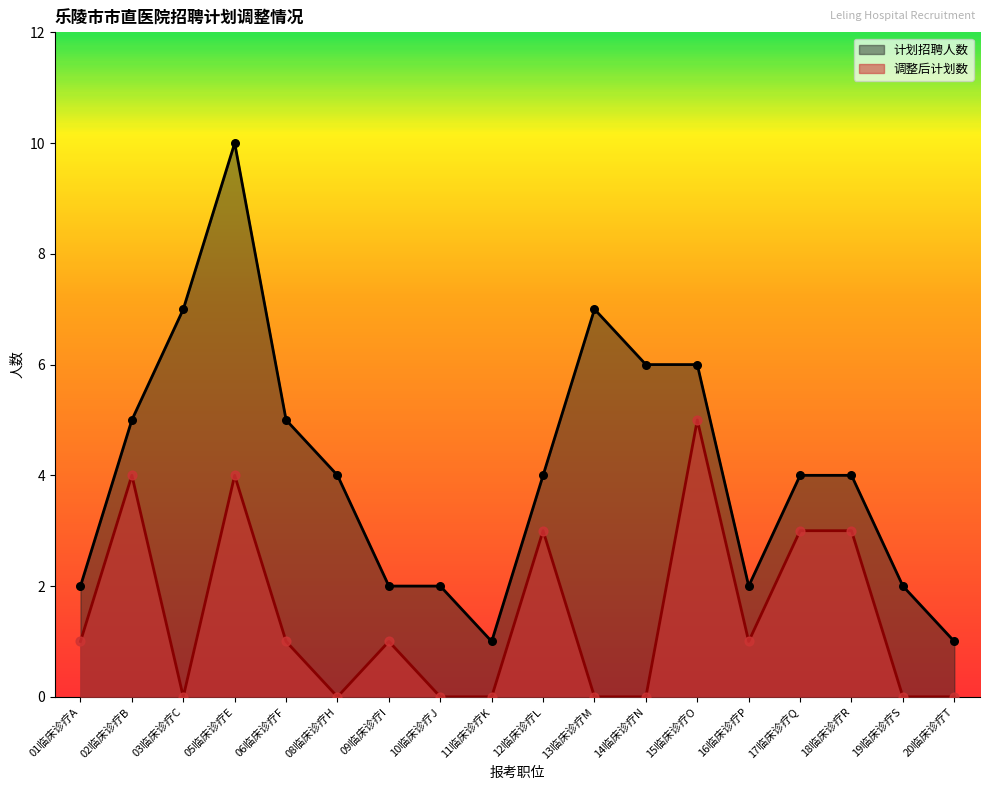

Which series has the largest total across all categories?

计划招聘人数